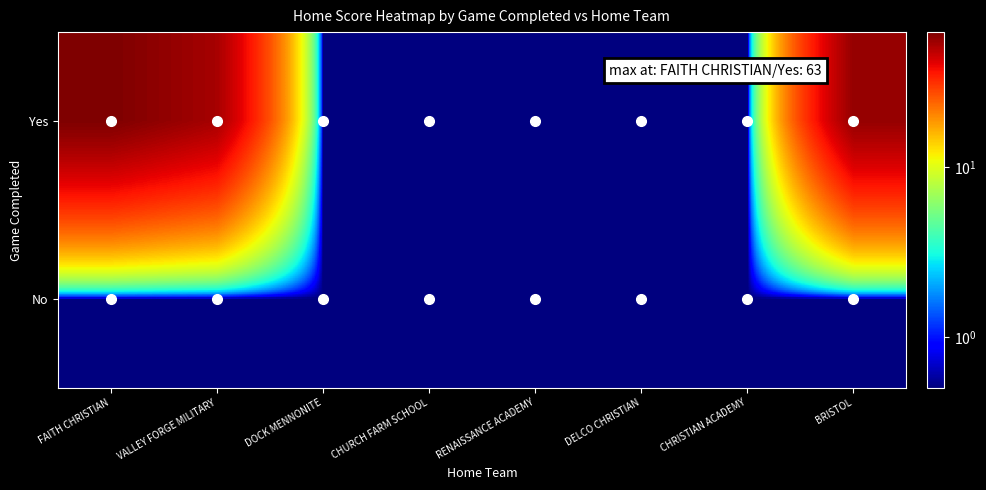

At which category is the sum across all series the highest?

FAITH CHRISTIAN